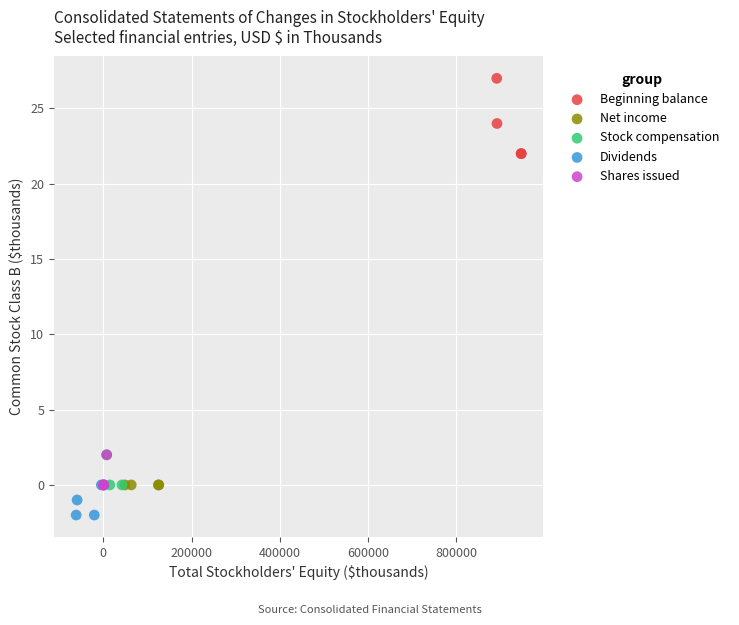

Which series contains the highest Y value?

Beginning balance